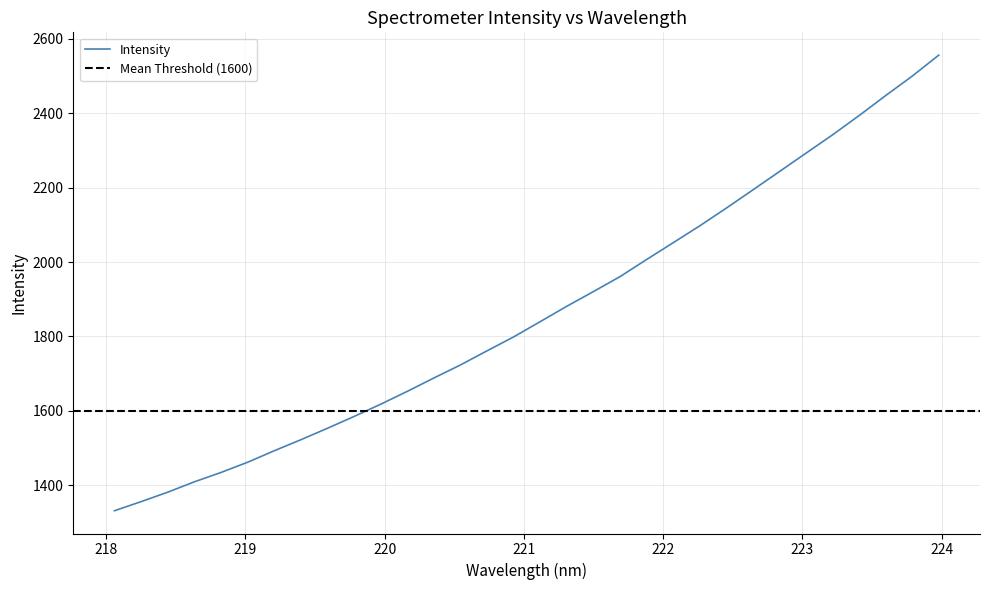

Reading left to right, transcribe all the data shown in this chart.

1331.7	1356.1	1381.5	1409.4	1434.5	1461.9	1492.8	1522.4	1553.2	1585.0	1617.9	1652.4	1688.4	1723.4	1761.4	1798.8	1839.8	1881.1	1920.6	1960.7	2006.7	2051.8	2097.2	2144.8	2193.8	2243.1	2292.5	2341.8	2393.6	2447.4	2499.6	2556.1